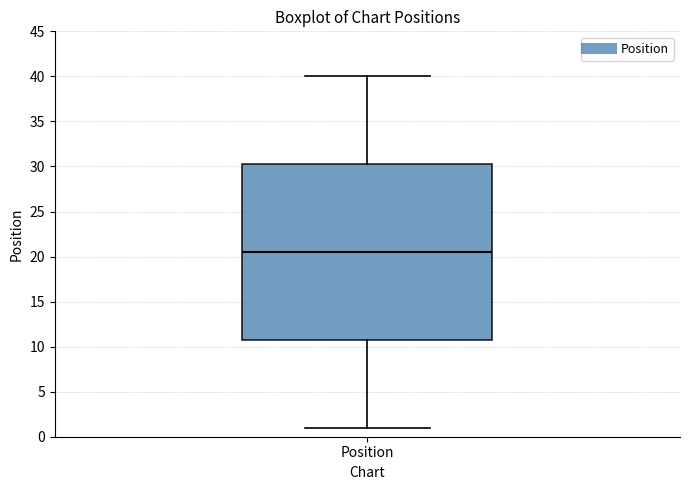

Transcribe this box plot: give where the median line is, the range the box spans, and where the two whiskers end, as read against the y-axis. The values are not printed on the chart, so give them approximately, as read against the axis.

median 20.5, box 11.0 to 30.5, whiskers 1.0 to 40.0